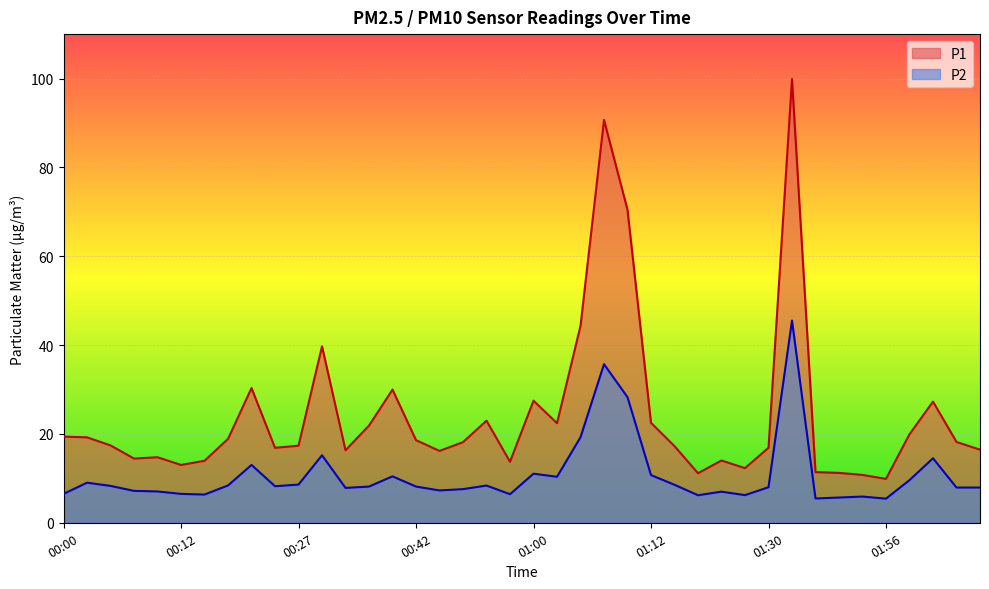

What is the difference between the second highest and second lowest values in the P1 series?

79.9